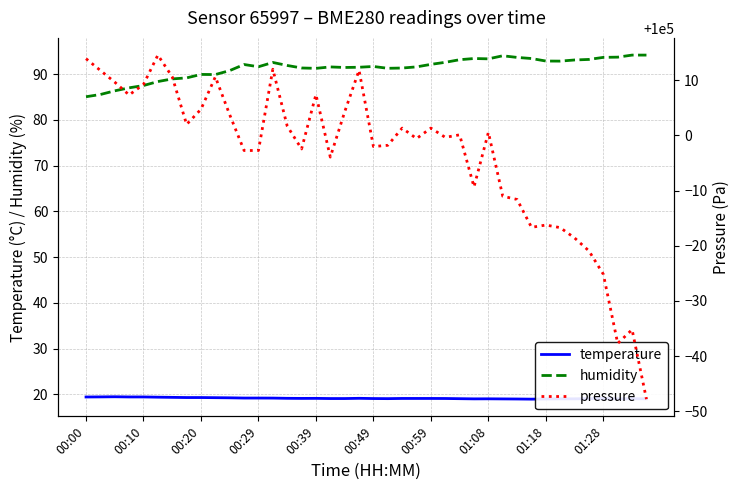

What are all the series names shown in the legend?

temperature, humidity, pressure